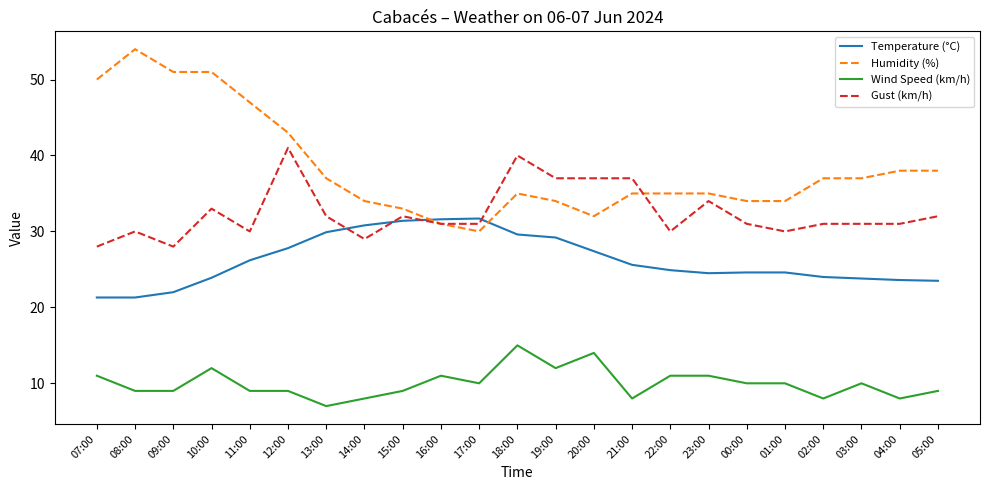

What is the spread (max minus min) of values at 22:00?

24.0